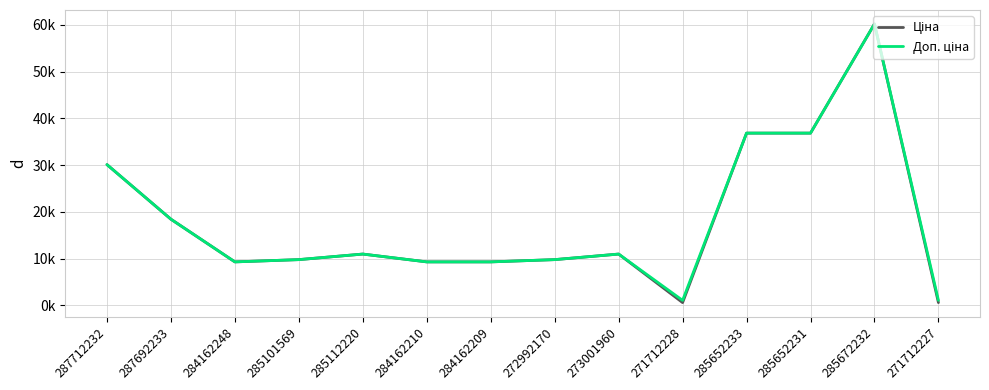

Is the value of Ціна at 285652233 greater than the value of Доп. ціна at 284162210?

Yes